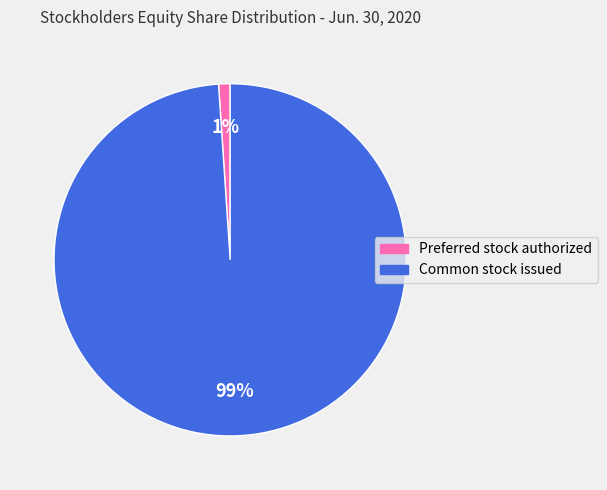

Which category has the biggest portion of the pie?

Common stock issued